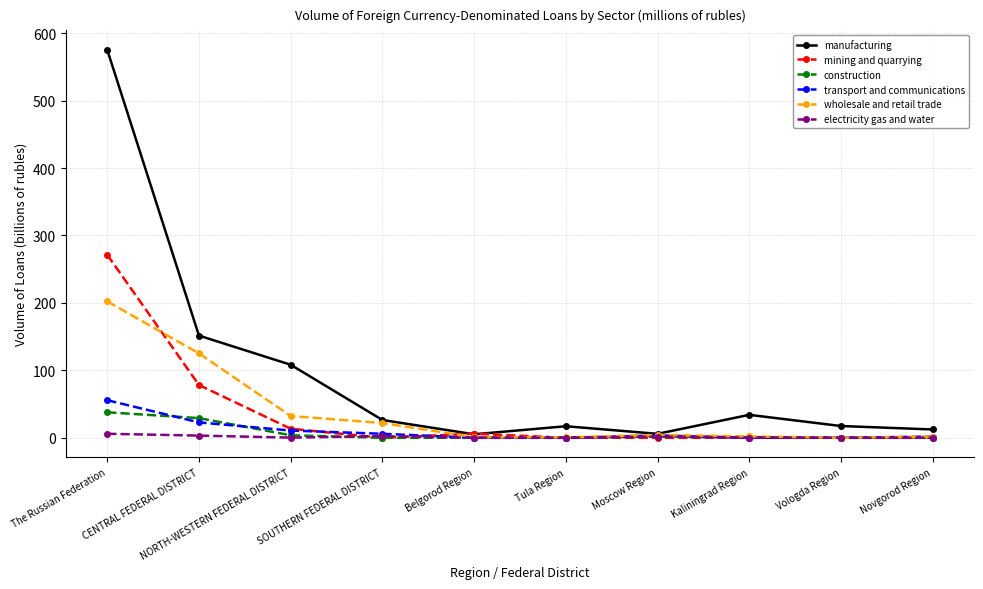

What is the difference between the maximum and second lowest values in the wholesale and retail trade series?

201.7